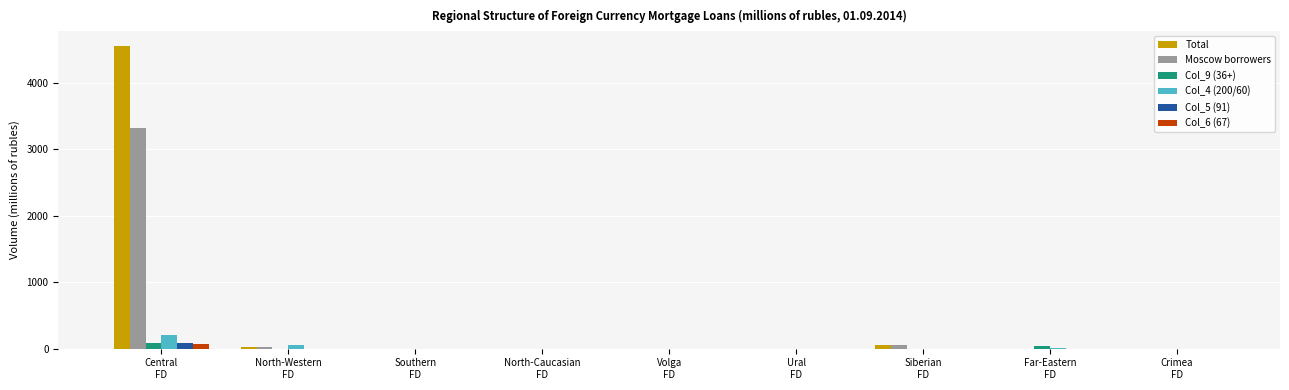

What is the average value of the Col_4 (200/60) series?

29